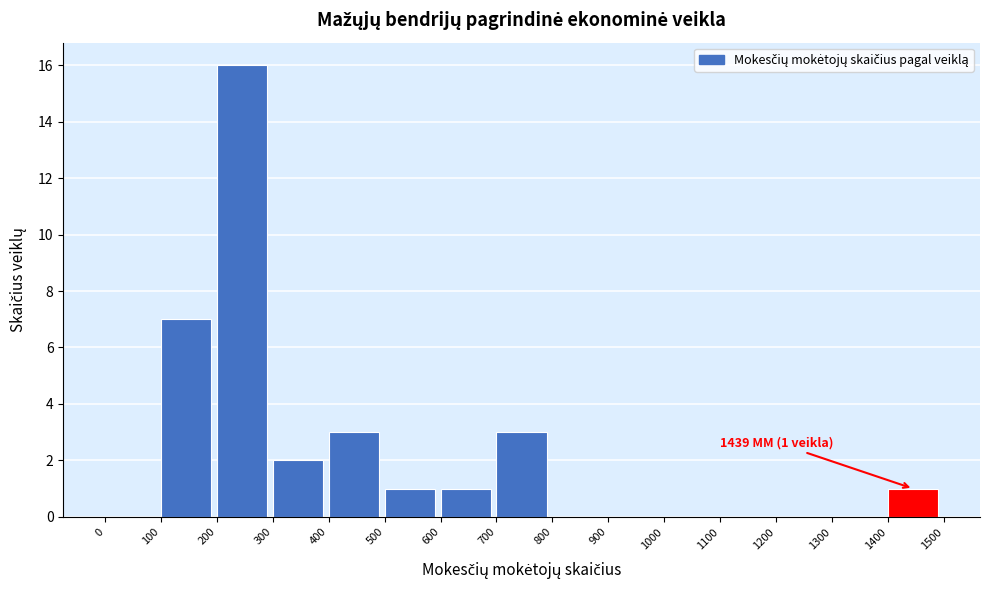

Which range on the x-axis has the tallest bar?

200 to 300